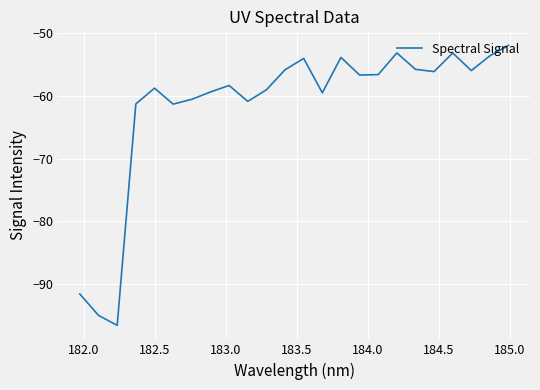

What is the minimum value shown in the chart?

-96.6